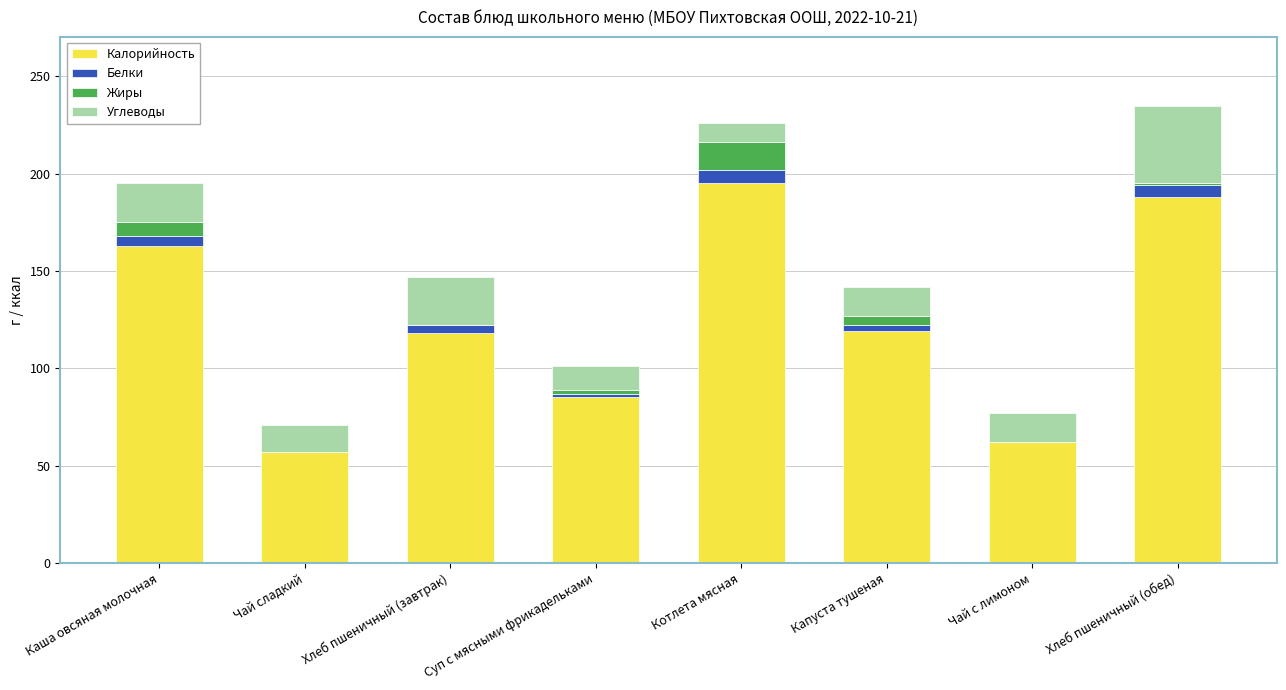

The value of Калорийность at Хлеб пшеничный (обед) is 59. True or false?

False